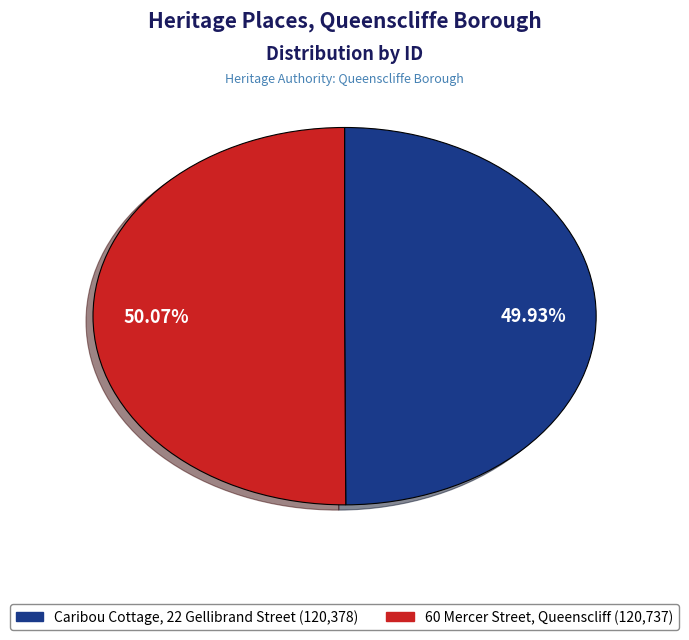

How many slices are in this pie chart?

2